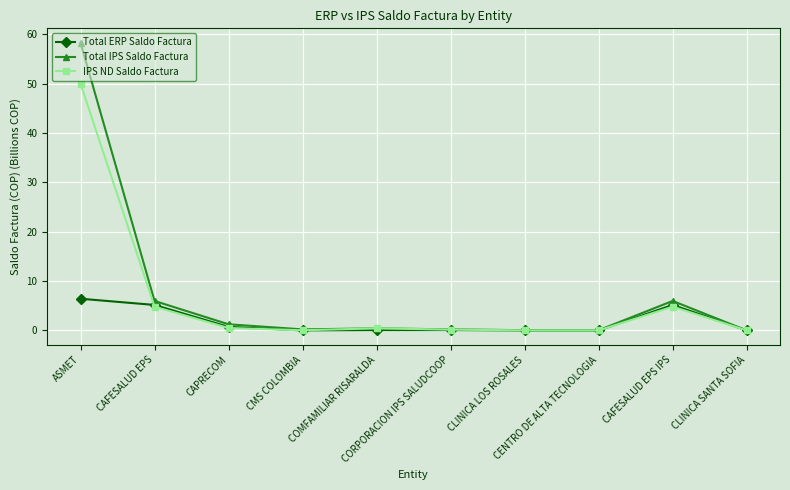

Is this an area chart (filled region under the line)?

No